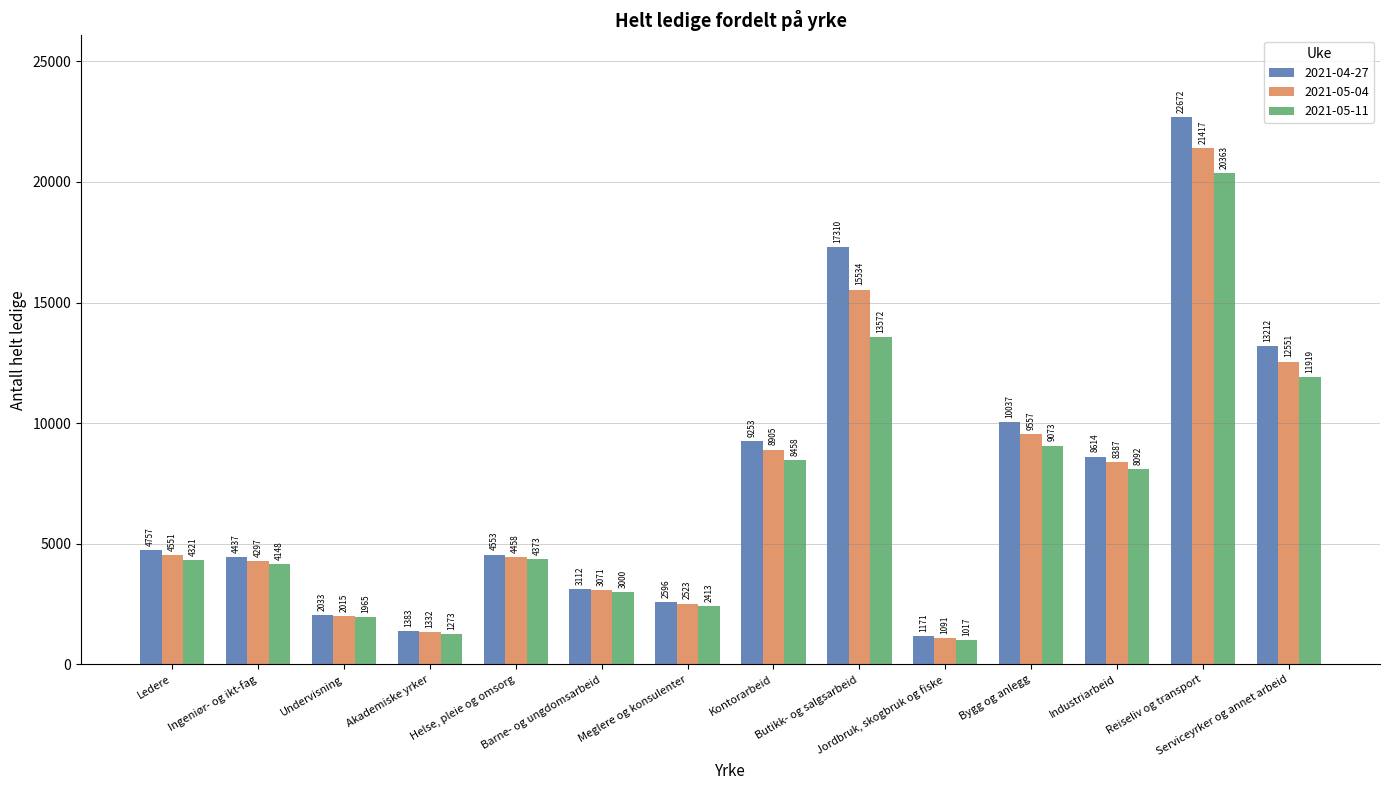

At which category is the sum across all series the highest?

Reiseliv og transport